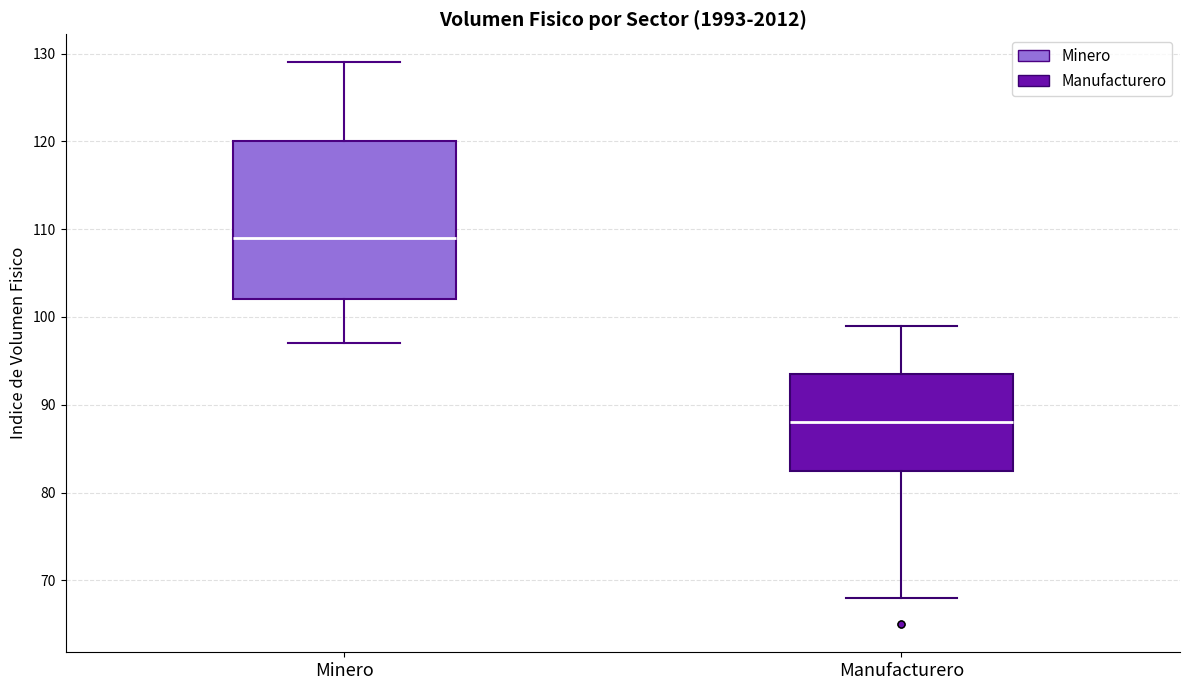

Which box is the tallest, from its lower edge to its upper edge?

Minero